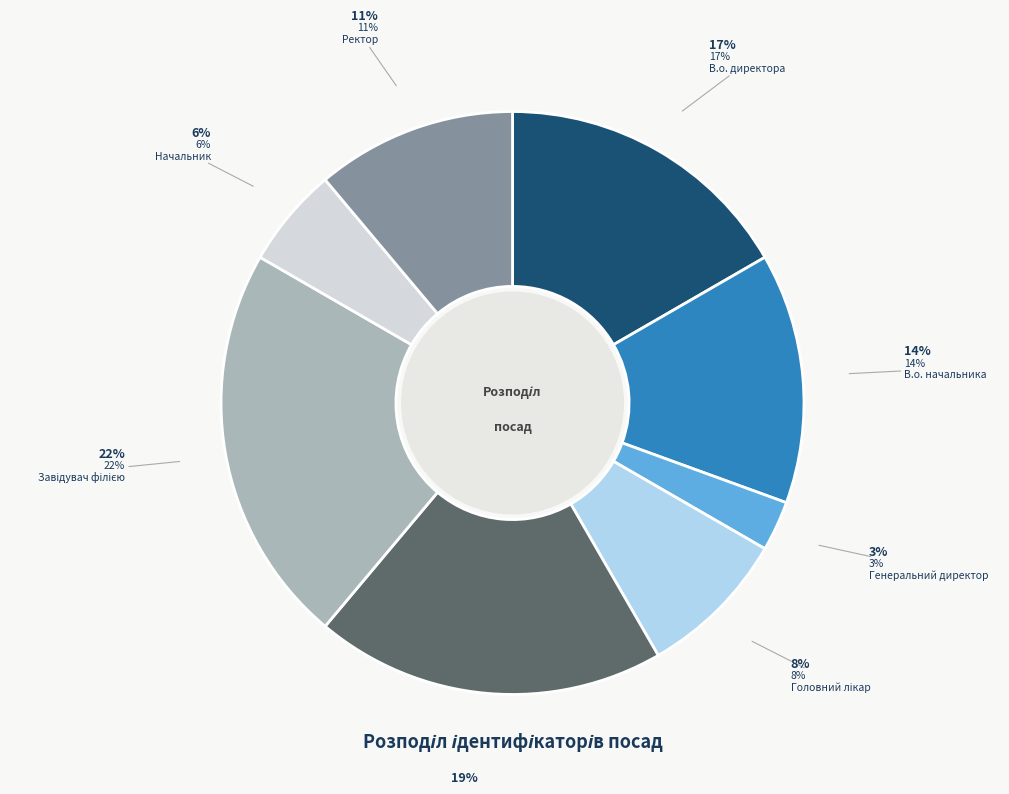

The Генеральний директор slice represents 3% of the pie. True or false?

True